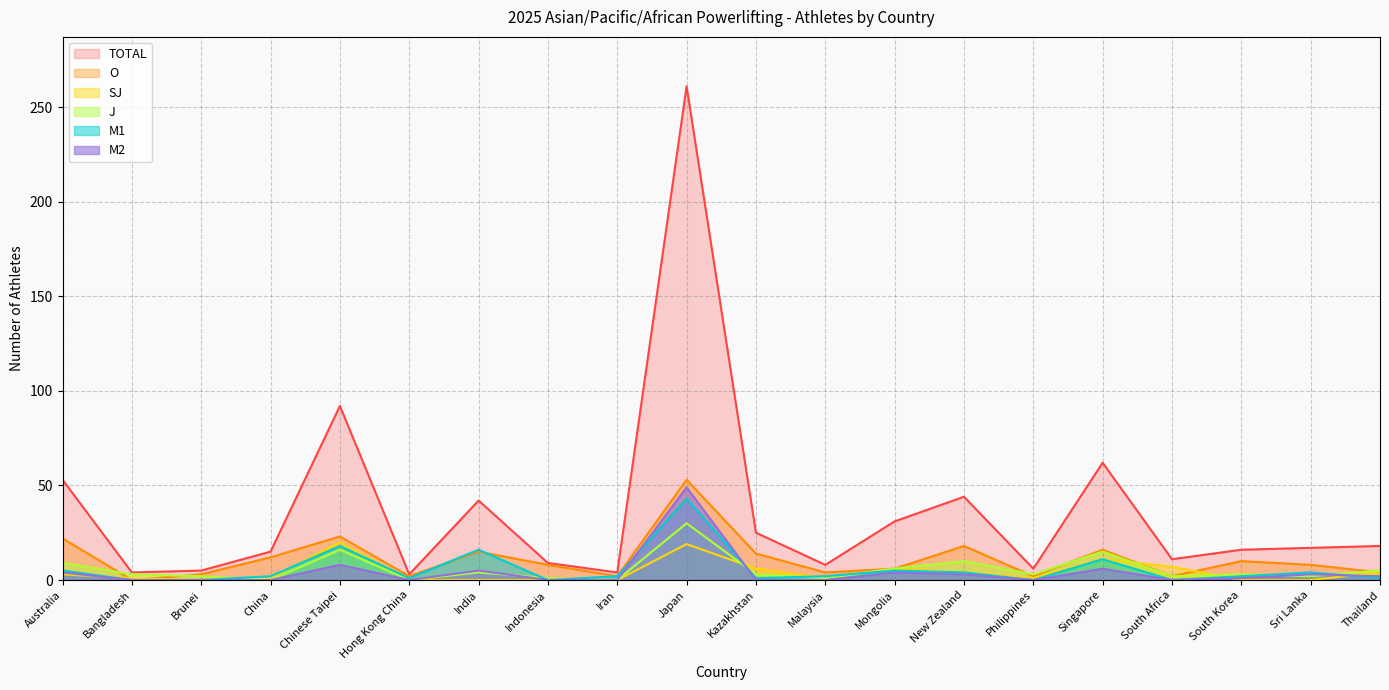

What is the difference between the maximum and minimum values in the O series?

53